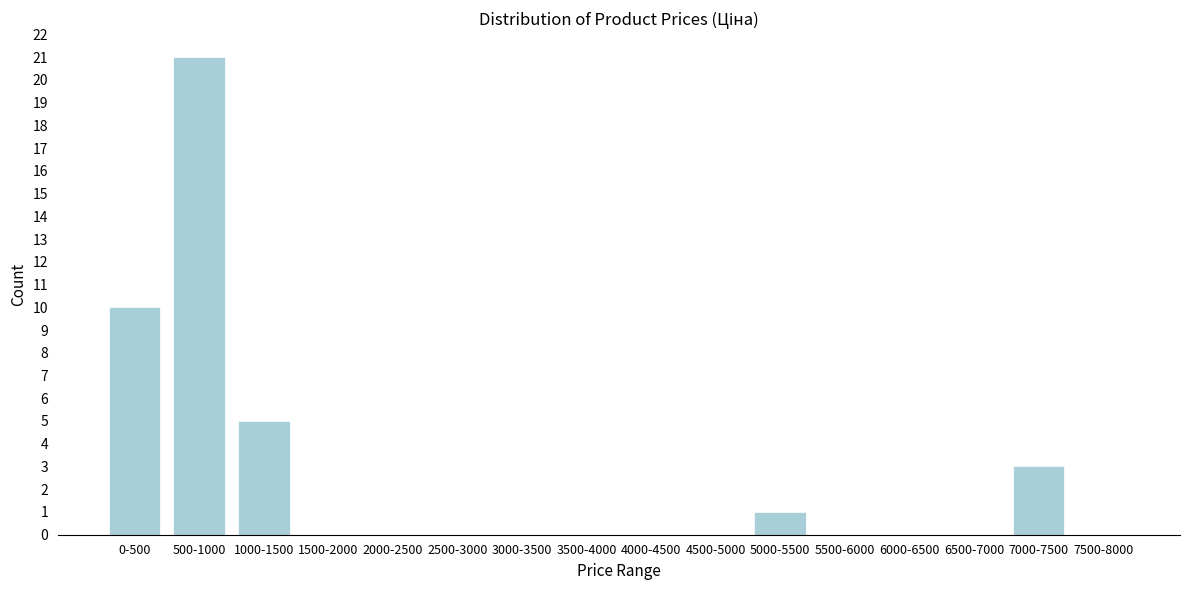

Reading left to right, extract all data points from this chart.

0-500=10	500-1000=21	1000-1500=5	1500-2000=0	2000-2500=0	2500-3000=0	3000-3500=0	3500-4000=0	4000-4500=0	4500-5000=0	5000-5500=1	5500-6000=0	6000-6500=0	6500-7000=0	7000-7500=3	7500-8000=0